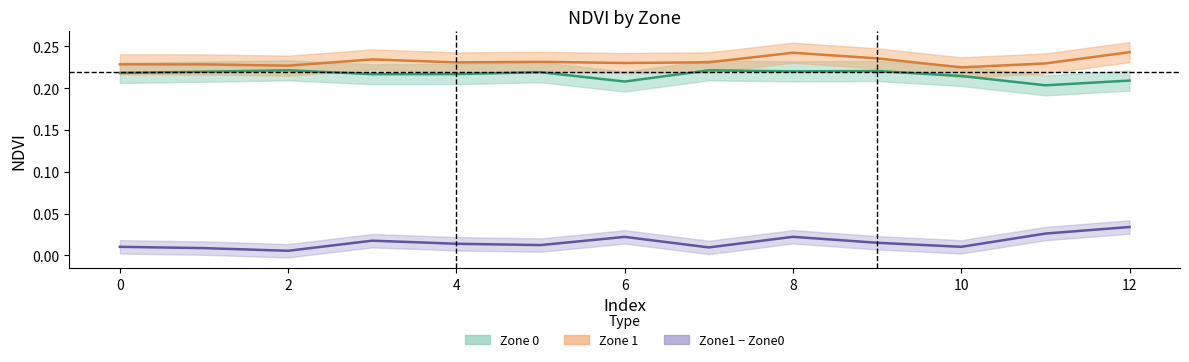

True or false: Zone 0 (NDVI mid) has more than 2 interior local peaks.

True